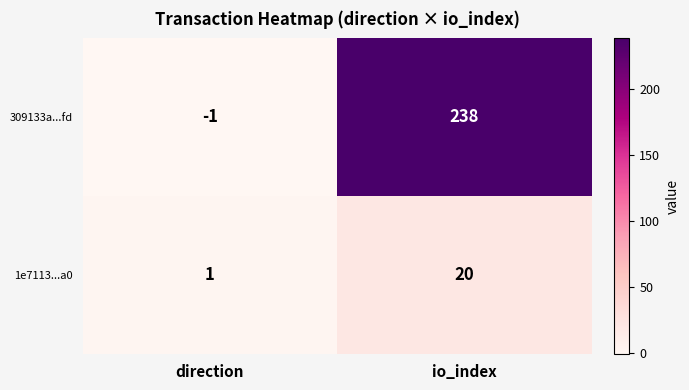

Which category has the lowest value across all series?

direction